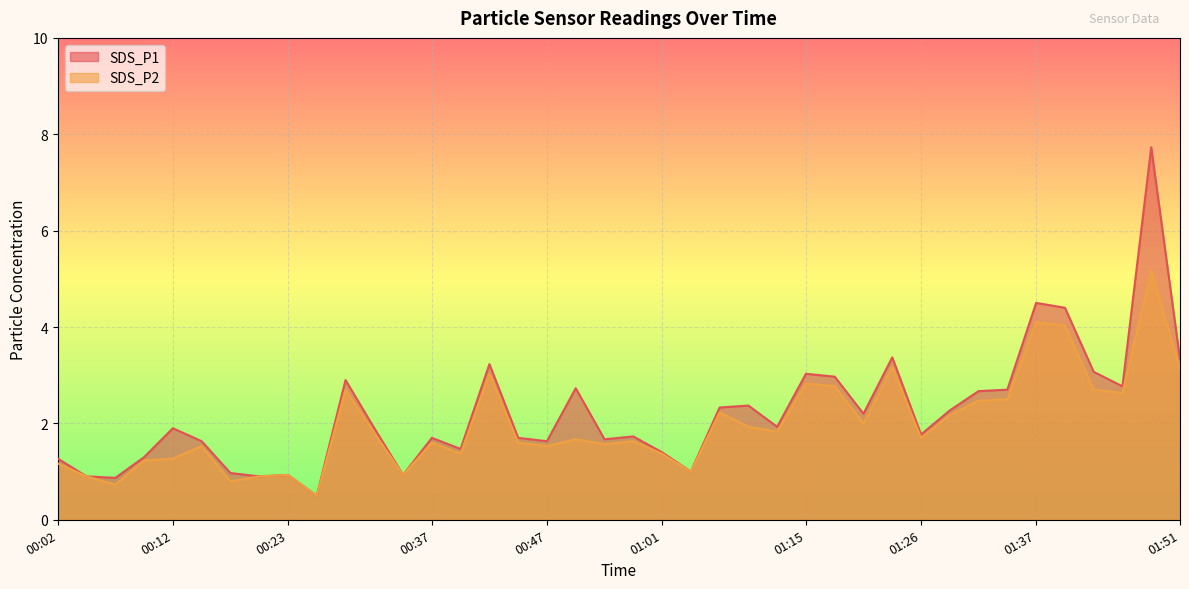

The SDS_P1 series shows 1.6 at 00:15. True or false?

True